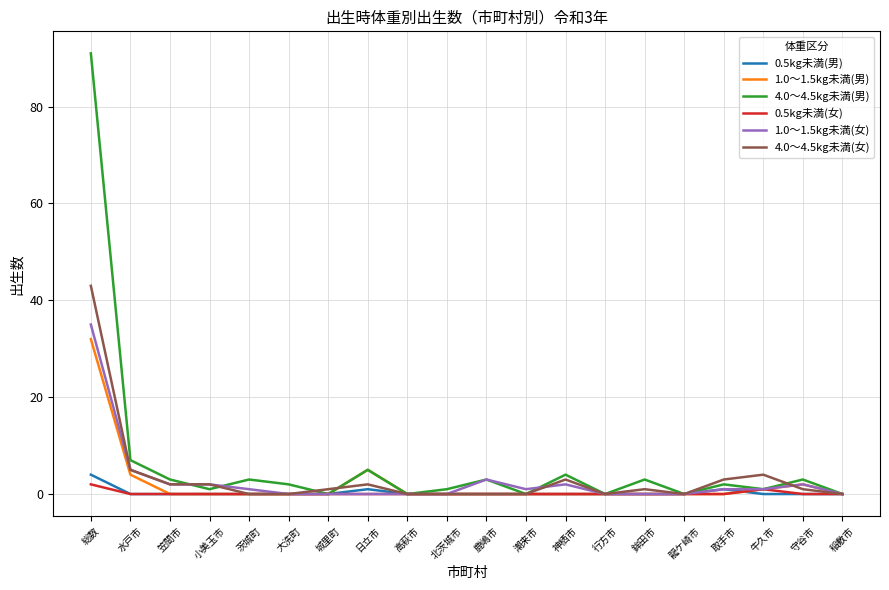

True or false: 4.0～4.5kg未満(男) has a value of 35 at 稲敷市.

False